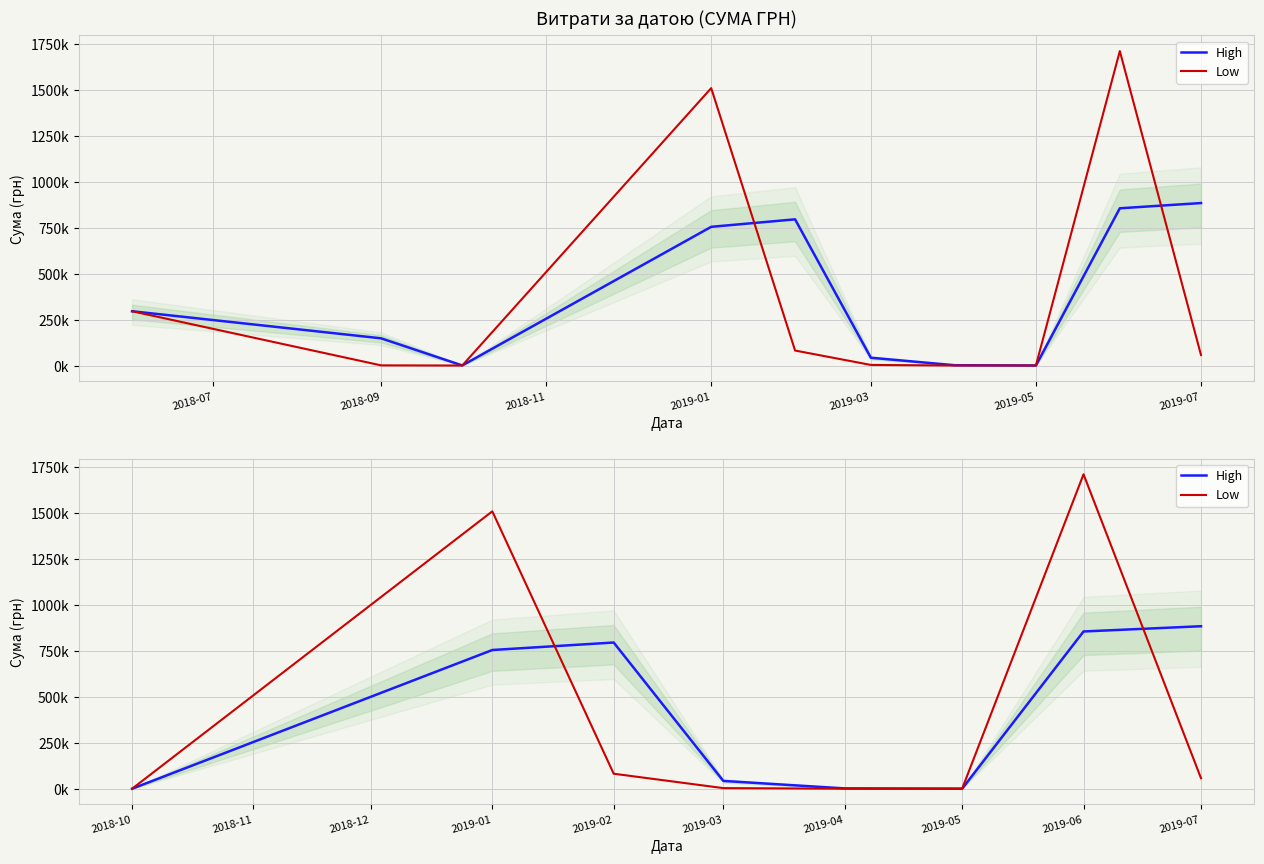

True or false: High and Low cross at least once.

True